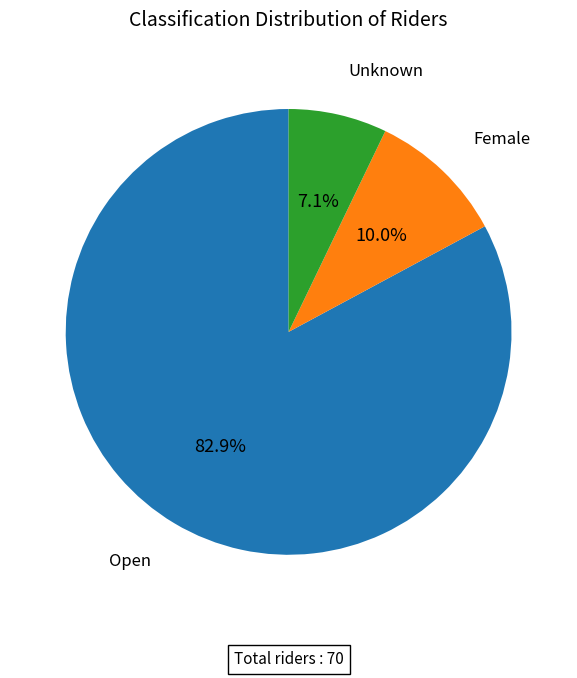

Is there a majority slice in this chart?

Yes